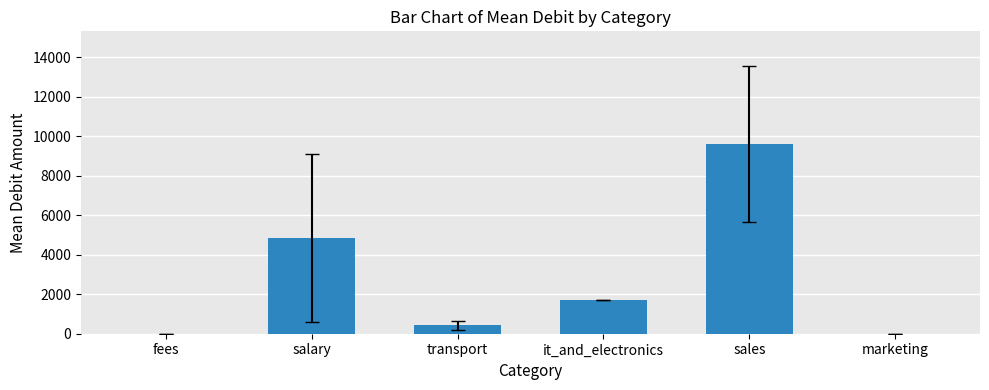

What value does the data have at salary?

4850.0